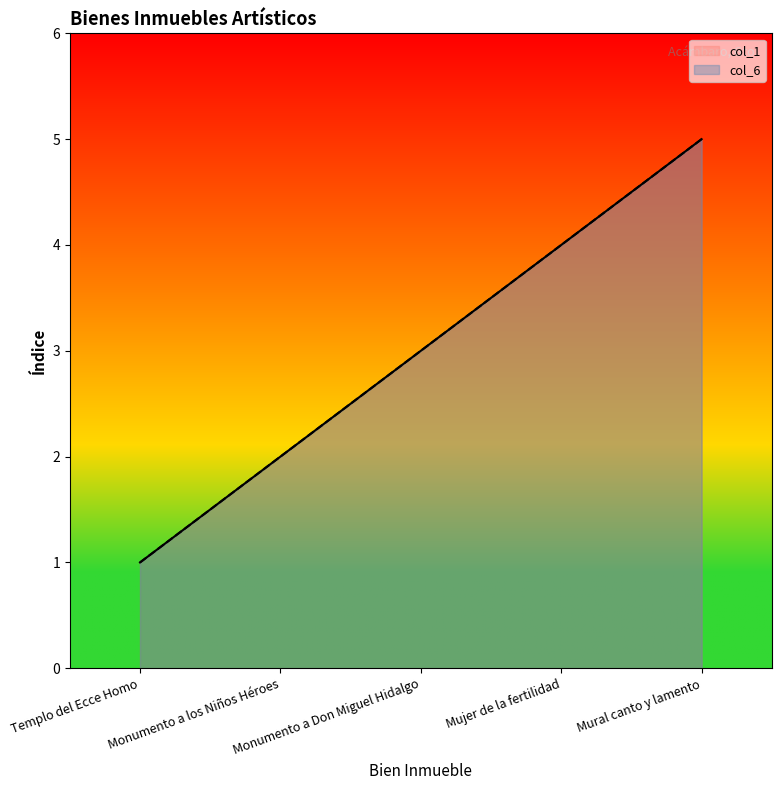

Where does the col_1 series first go above 3?

Mujer de la fertilidad